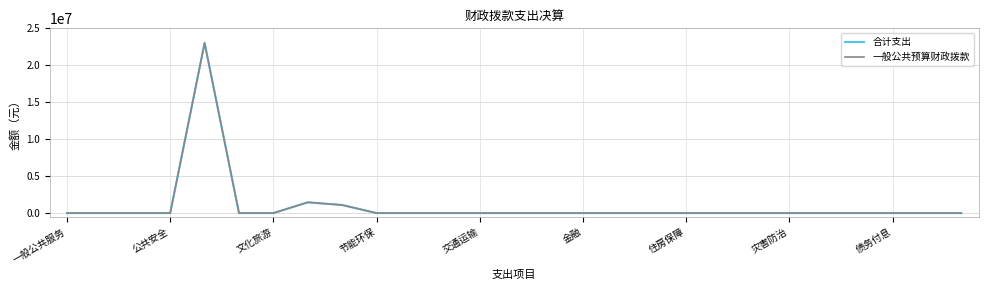

Does the chart display data point markers on the line(s)?

No